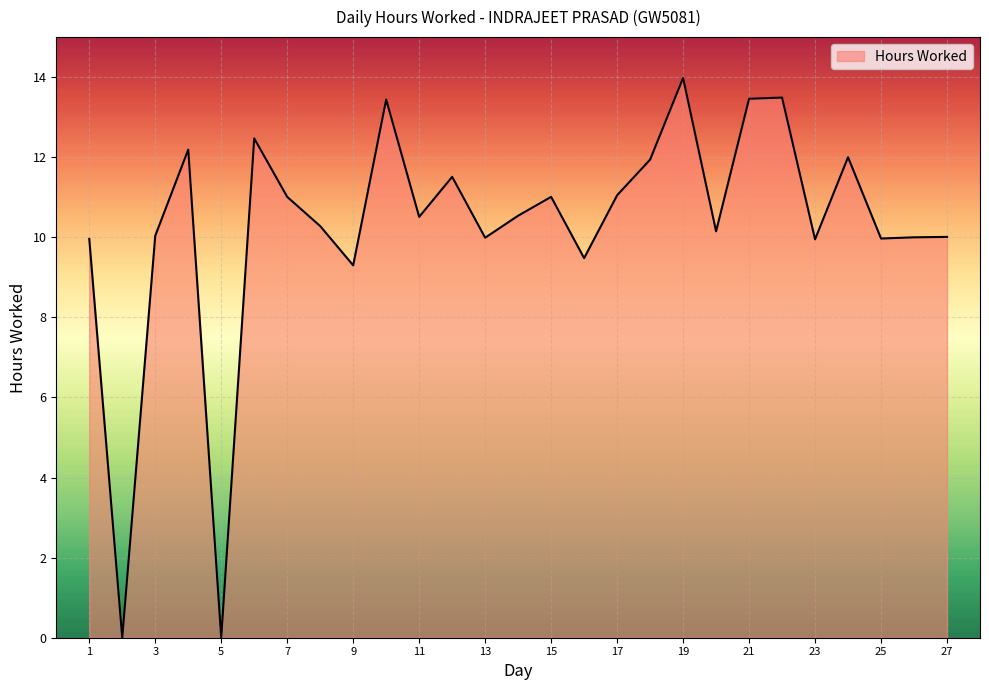

What is the greatest value displayed?

14.0